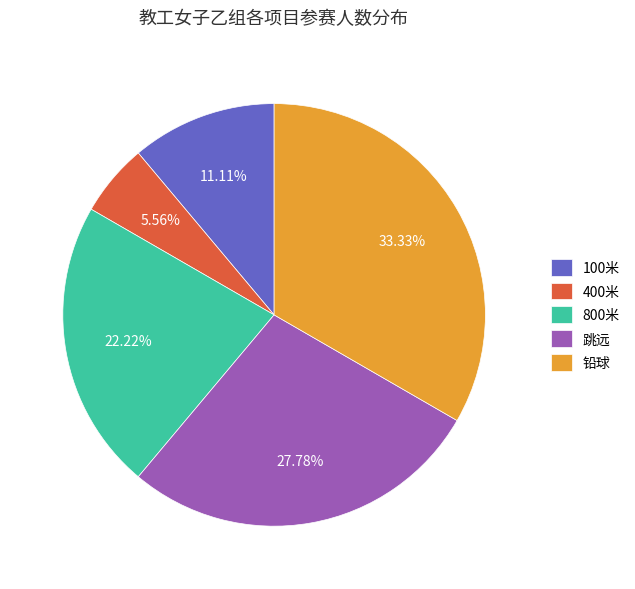

How many segments does this pie chart have?

5